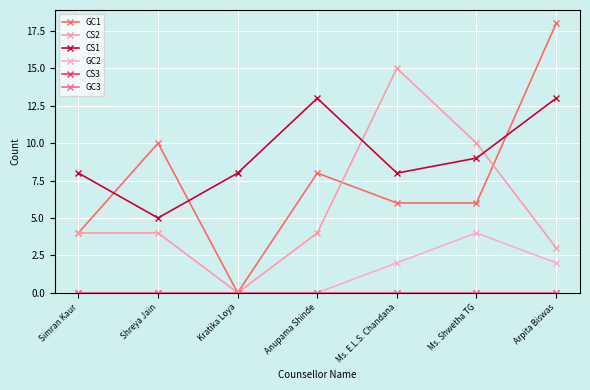

How many lines are shown in the chart?

6